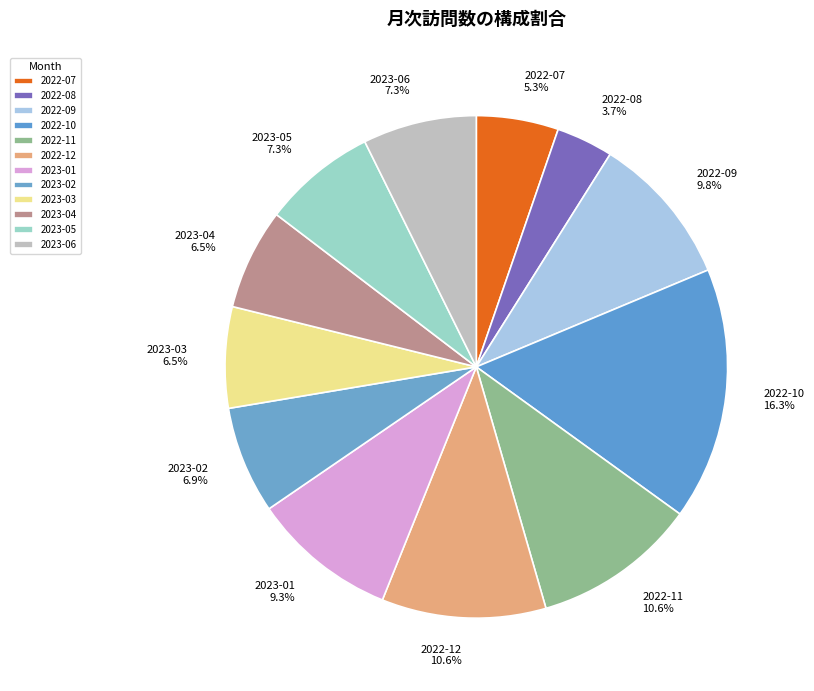

Combined, what portion of the pie is 2023-03 and 2023-02?

13.4%